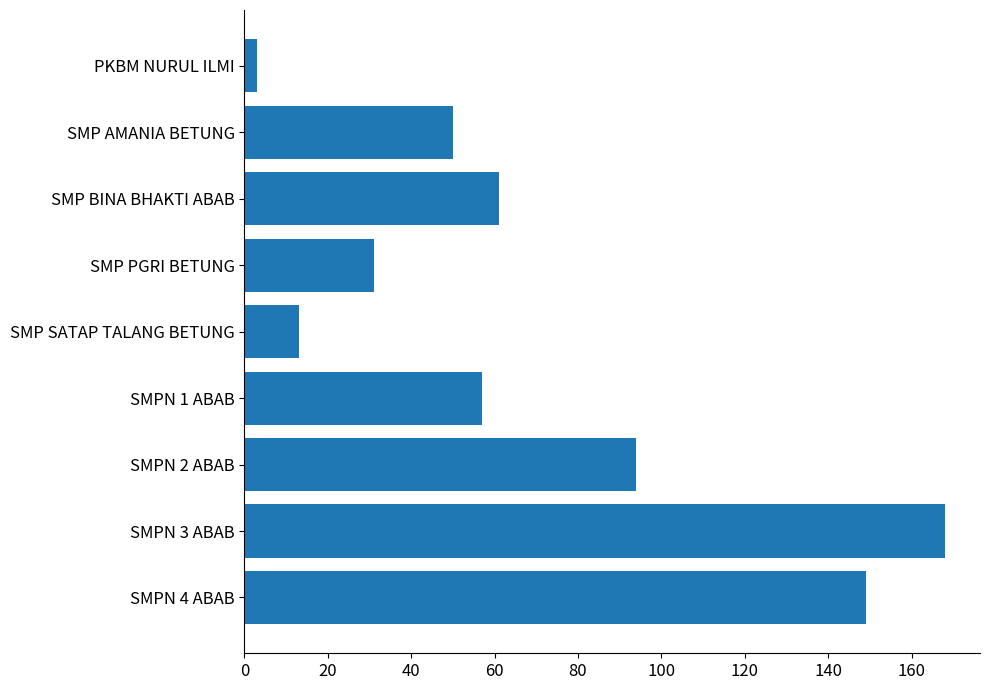

At which label is the value closest to 85?

SMPN 2 ABAB